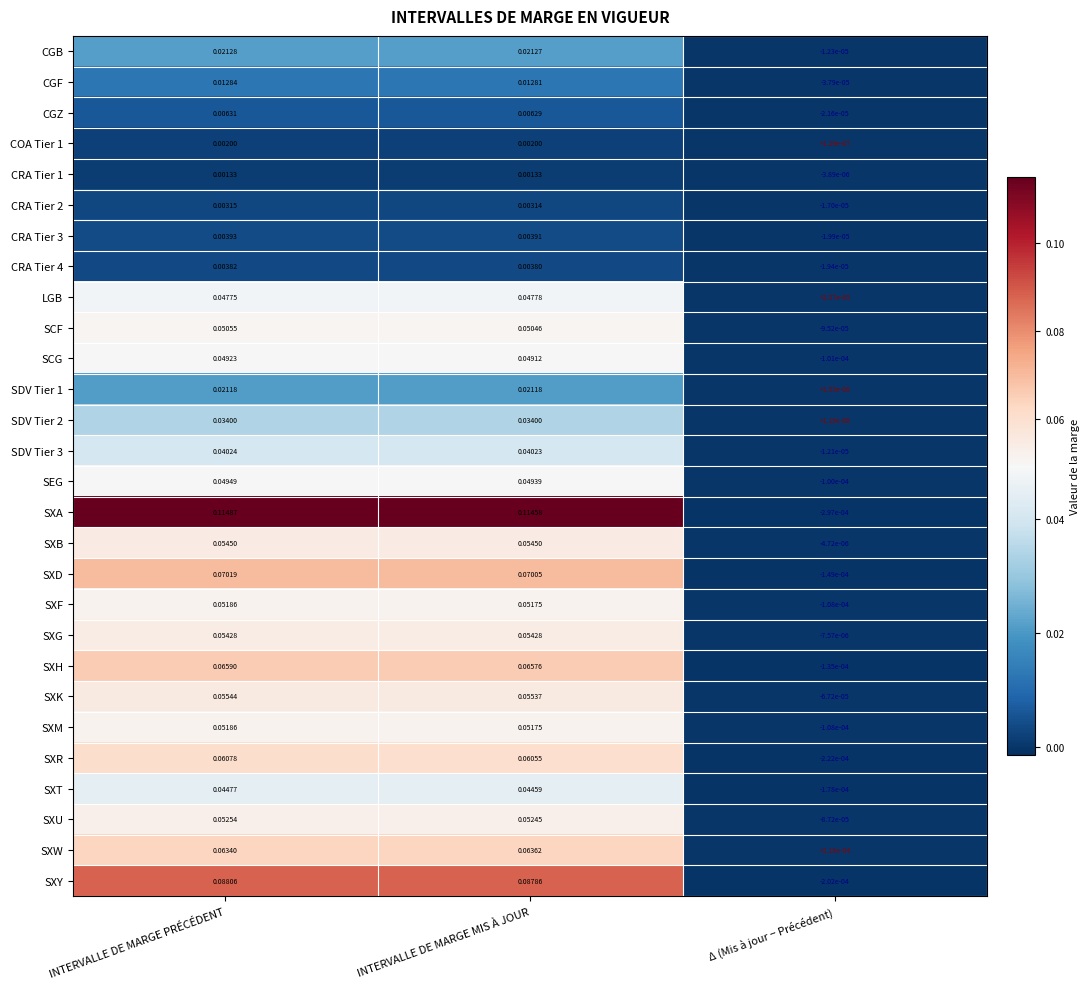

Which series has the largest total across all categories?

SXA